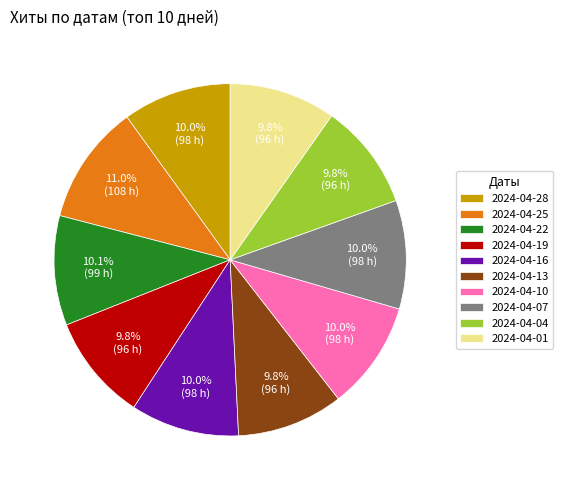

Which has a higher value, 2024-04-25 or 2024-04-22?

2024-04-25